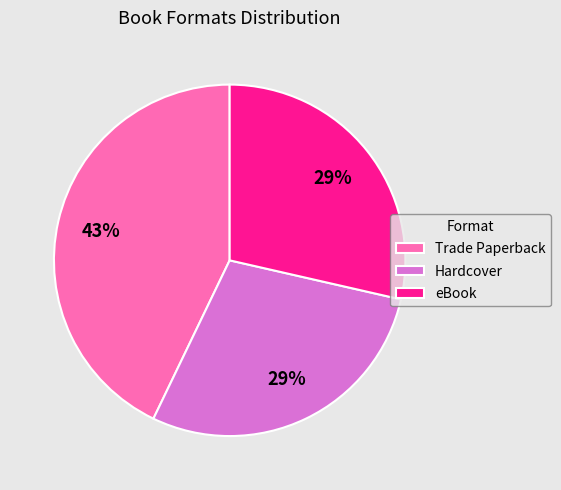

Approximately how many times larger is the value at Trade Paperback compared to eBook?

1.5